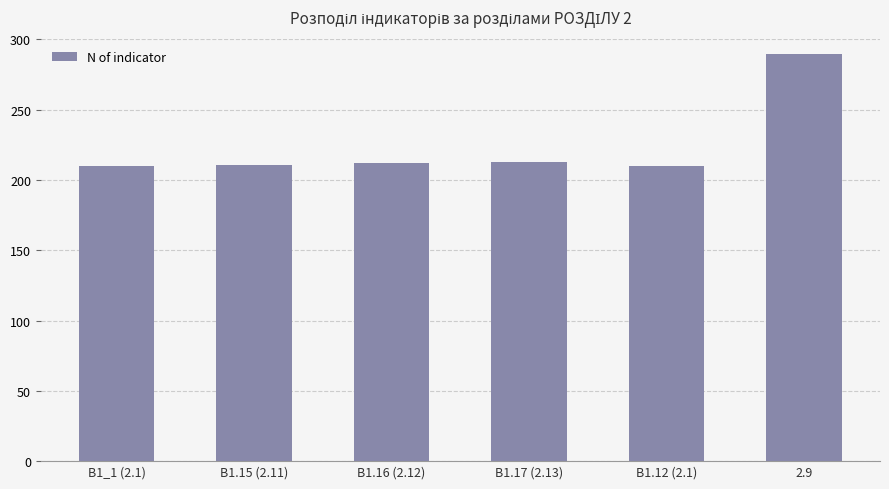

What is the label of the 2nd bar from the right?

В1.12 (2.1)